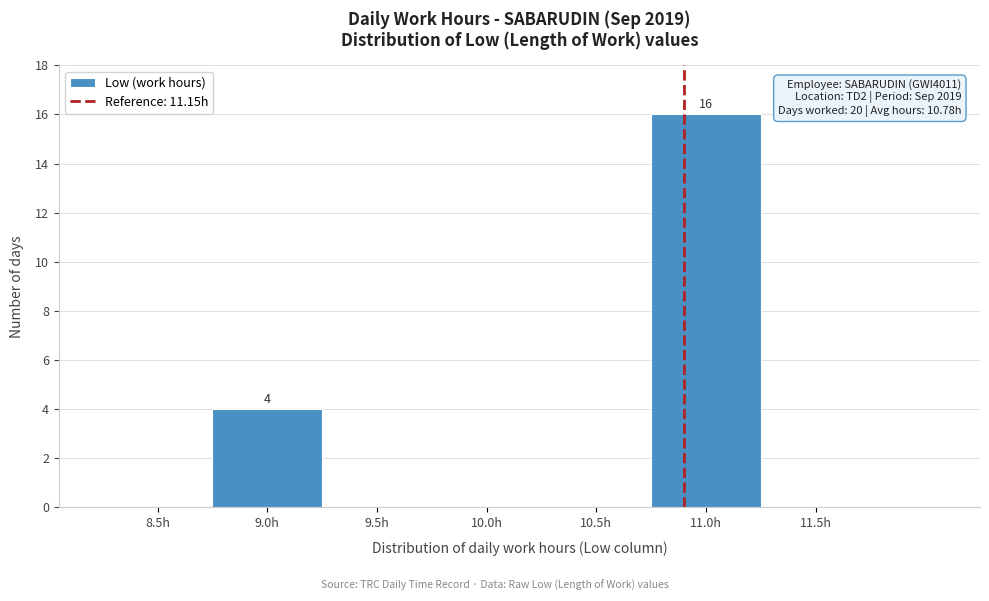

Reading right to left, extract all data points from this chart.

11.5h=0	11.0h=16	10.5h=0	10.0h=0	9.5h=0	9.0h=4	8.5h=0